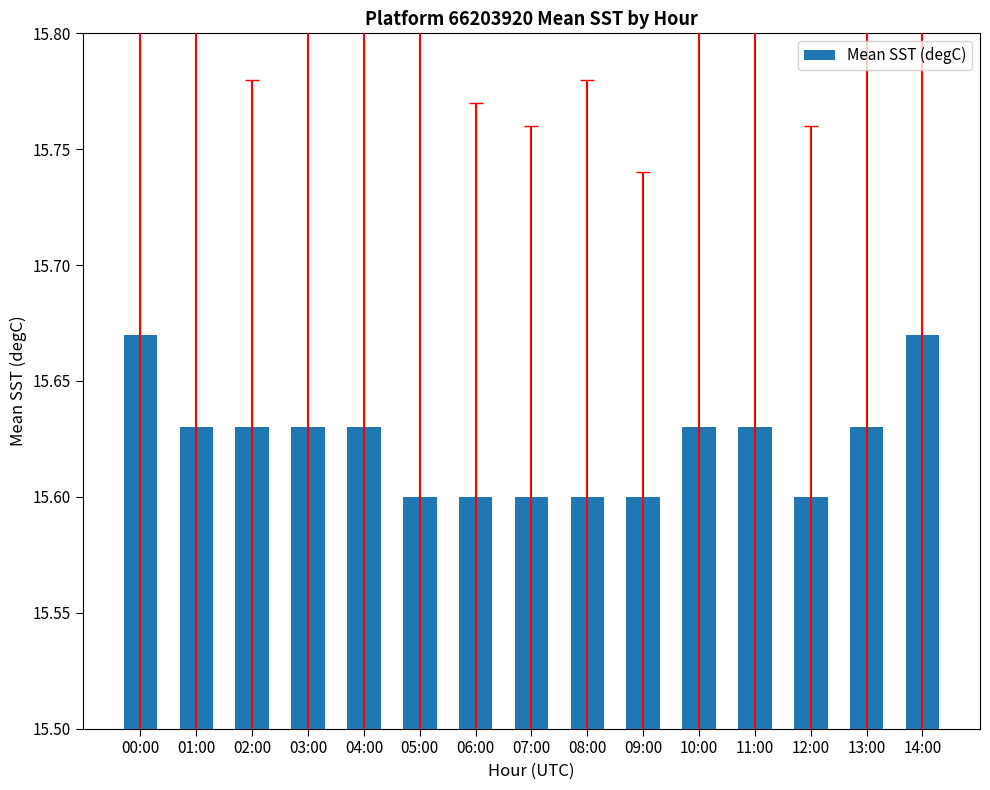

What is the label of the 14th bar from the right?

01:00